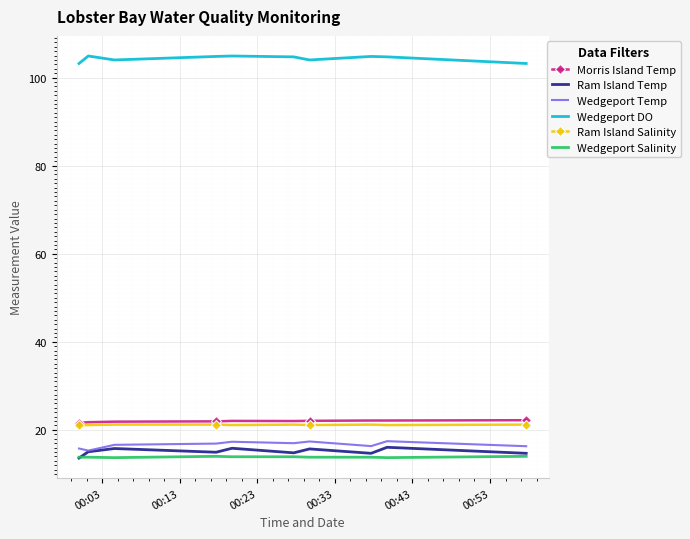

Rank the series by their maximum value, from lowest to highest.

Wedgeport Salinity, Ram Island Temp, Wedgeport Temp, Ram Island Salinity, Morris Island Temp, Wedgeport DO